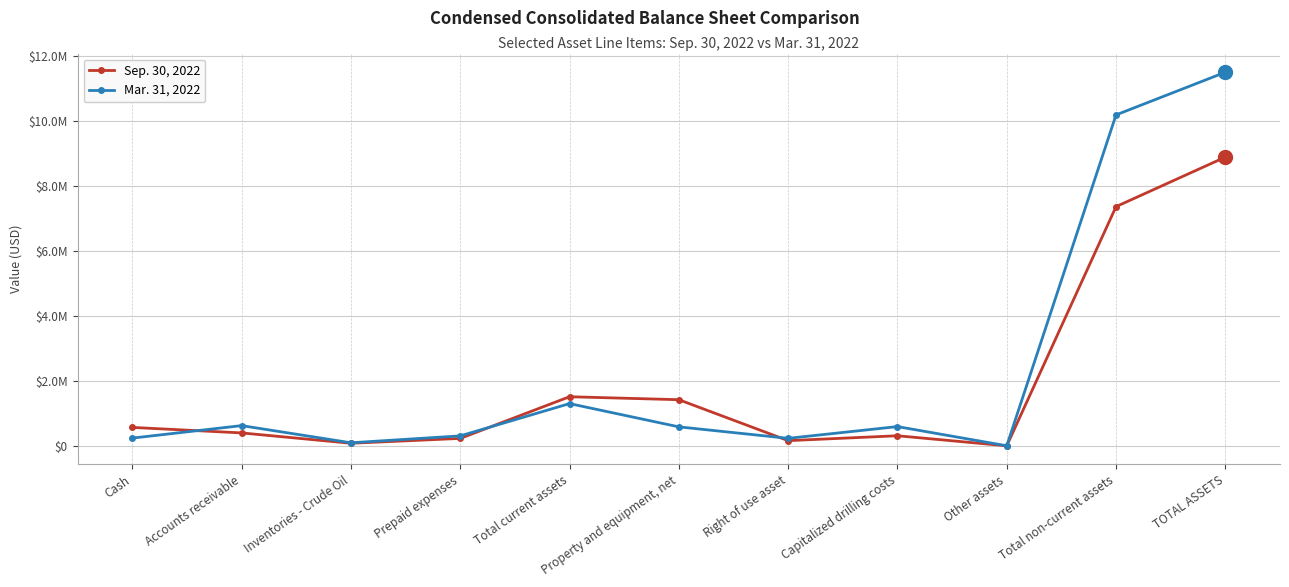

The value of Sep. 30, 2022 at Cash is 400144. True or false?

False